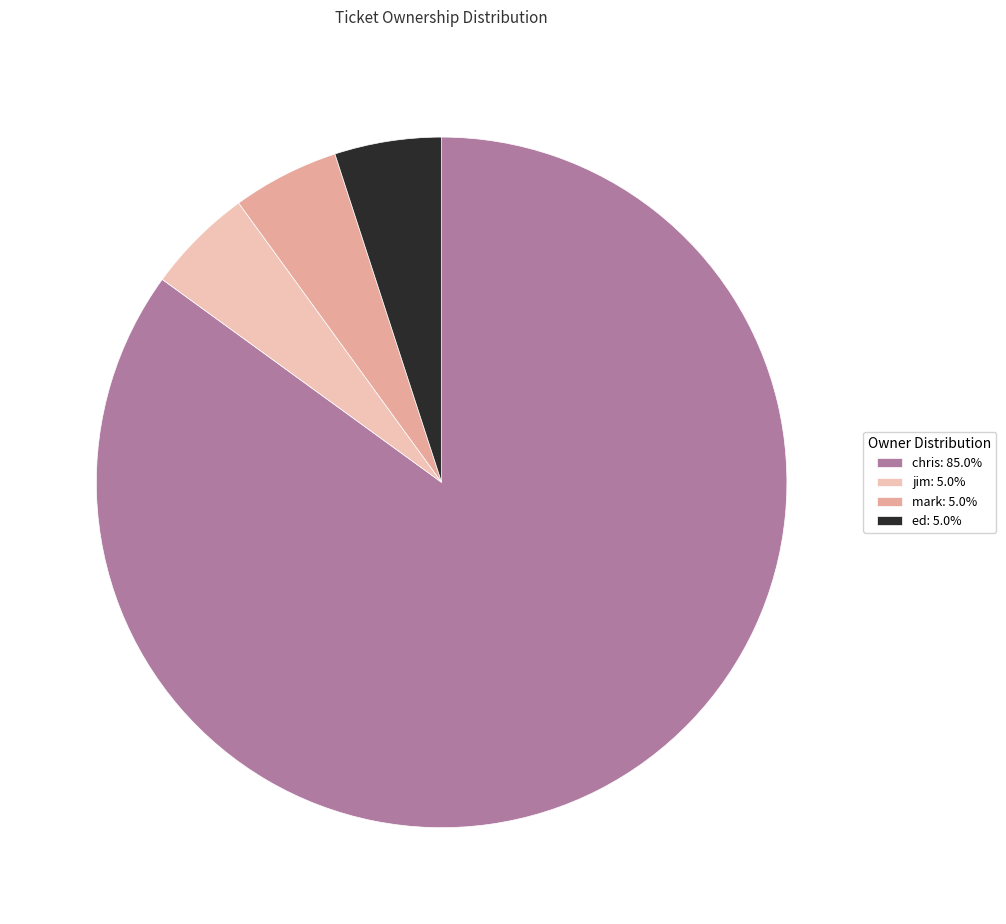

Does chris: 85.0% represent more than half of the total?

Yes